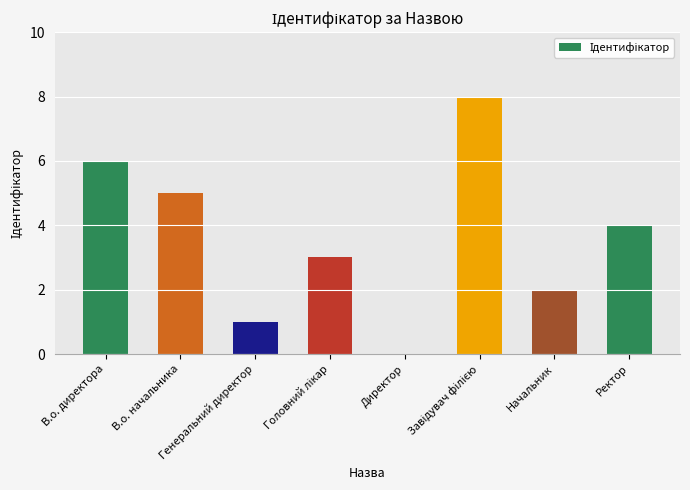

At which label does the data first exceed 5?

В.о. директора